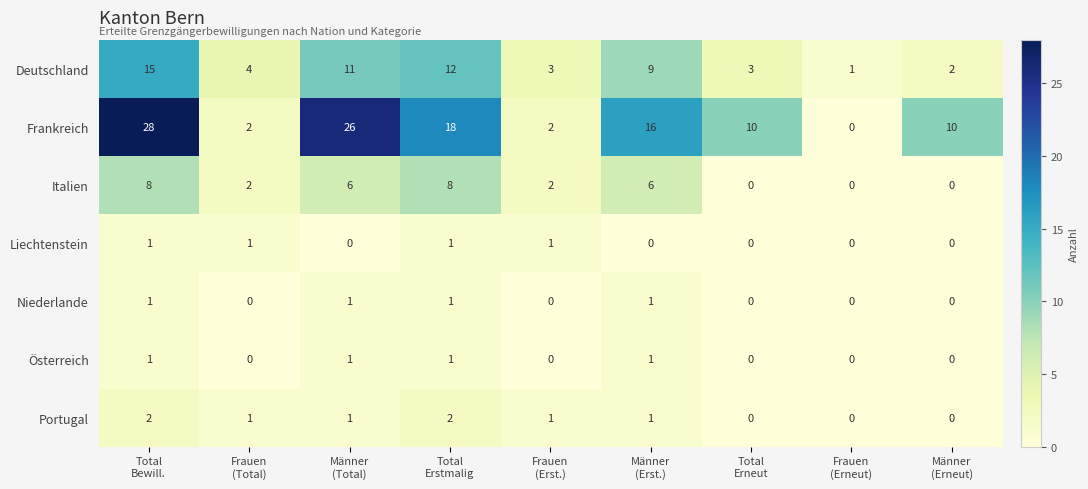

What is the sum of all Niederlande values?

4